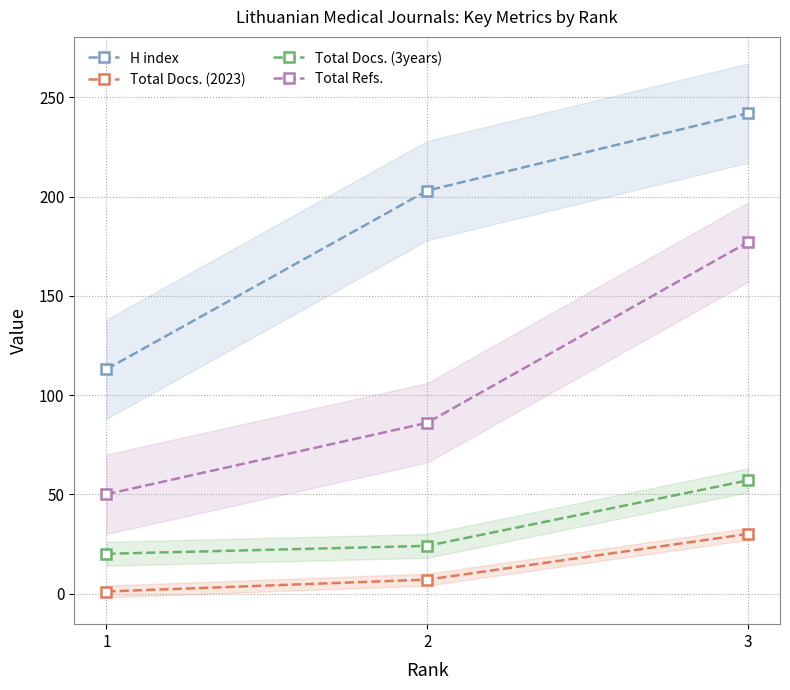

Which series has the largest total across all categories?

H index